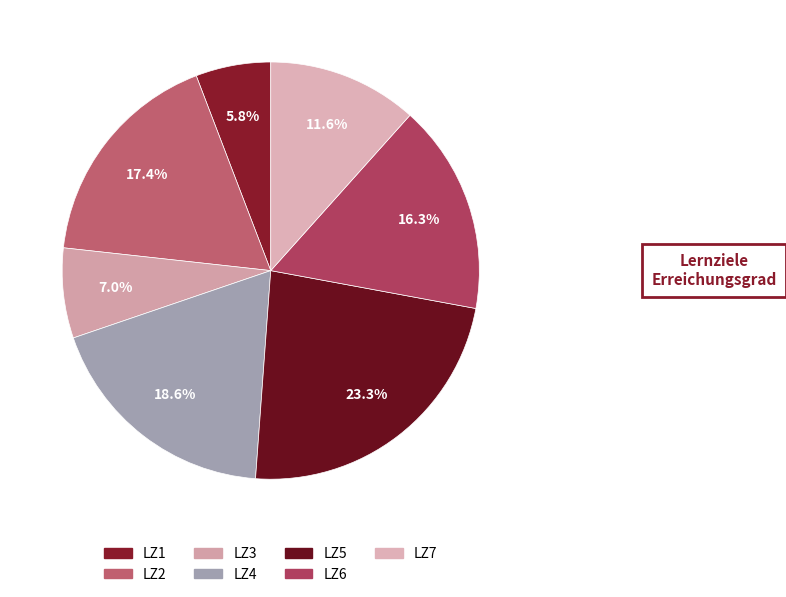

How many segments does this pie chart have?

7